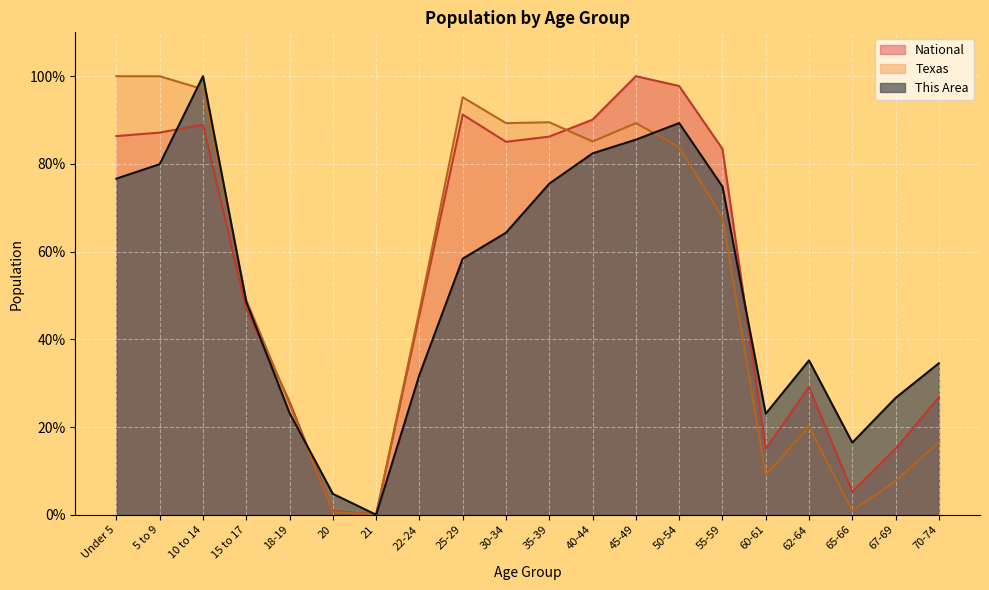

How many lines are shown in the chart?

3